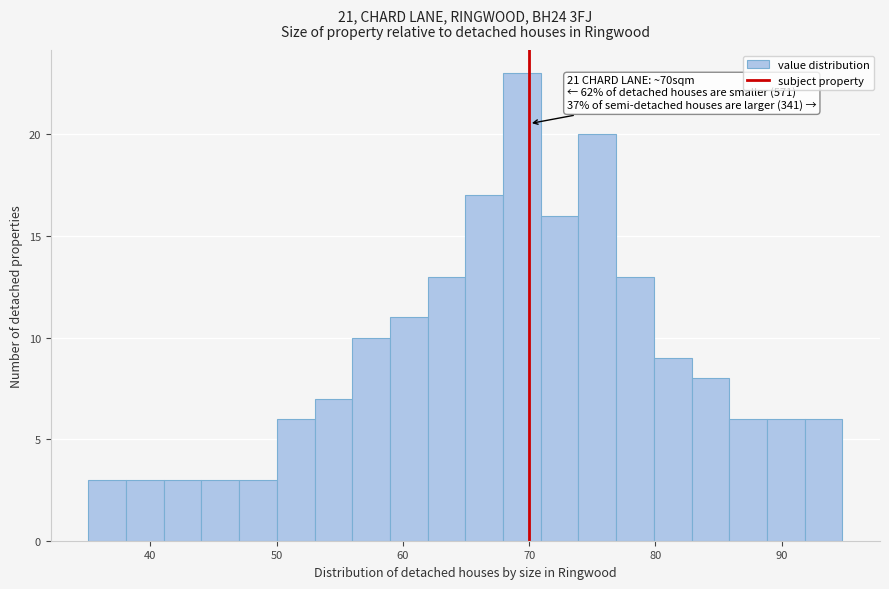

Read against the x-axis, roughly where is the centre of the tallest bar?

69